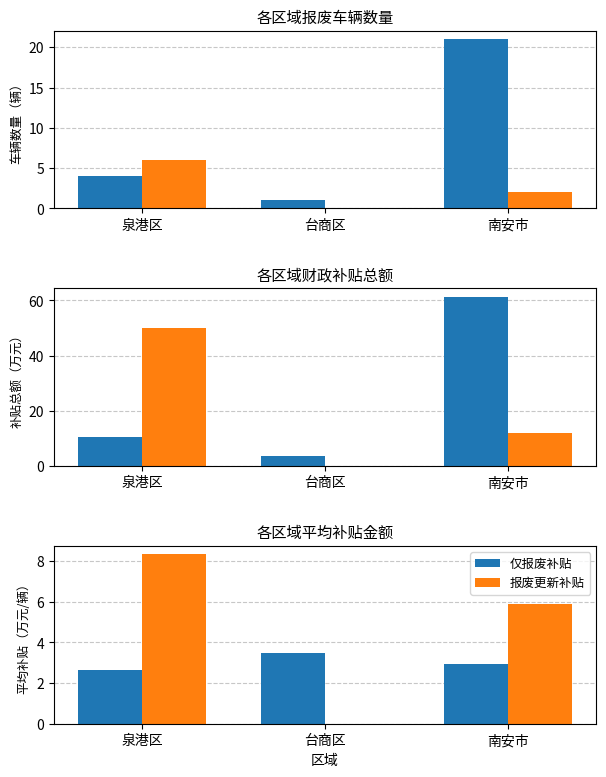

Is the value of 仅报废补贴 at 台商区 greater than the value of 报废更新补贴 at 台商区?

Yes